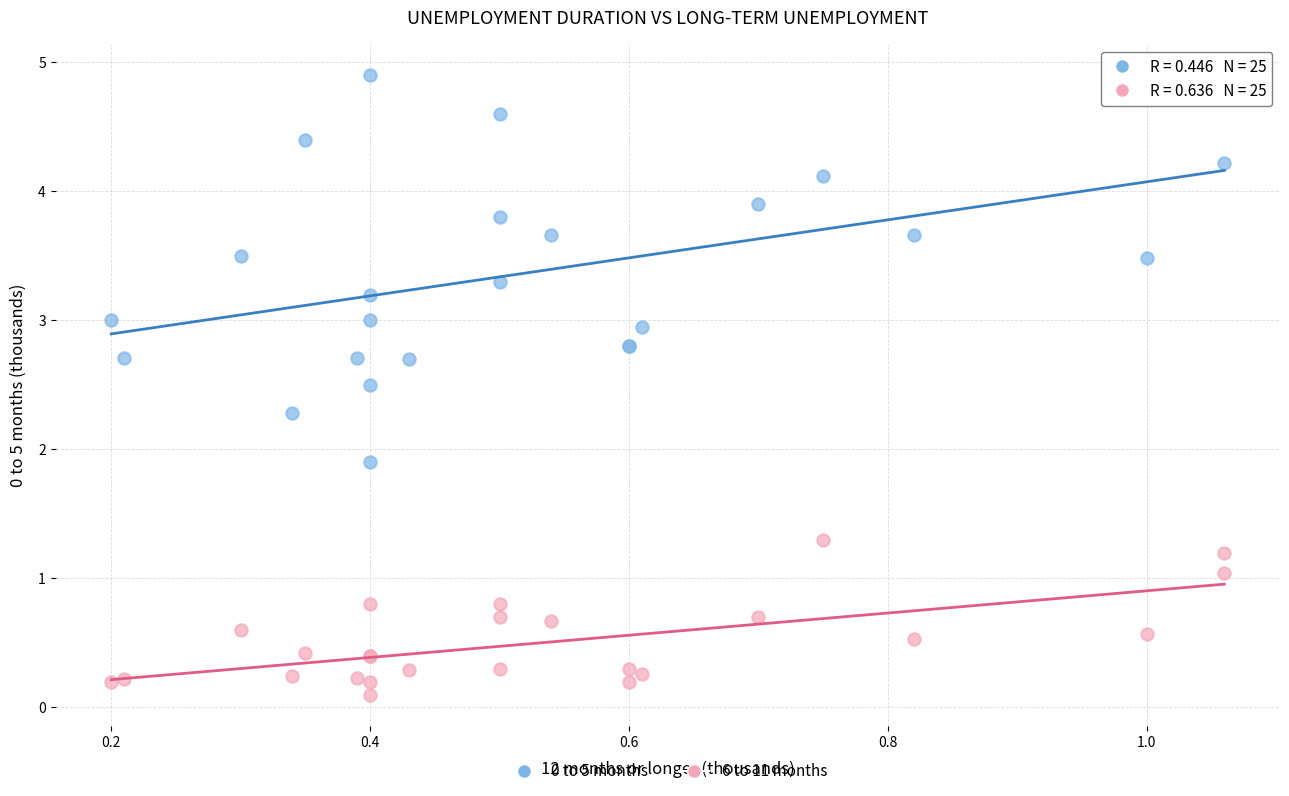

Which series contains the lowest Y value?

6 to 11 months